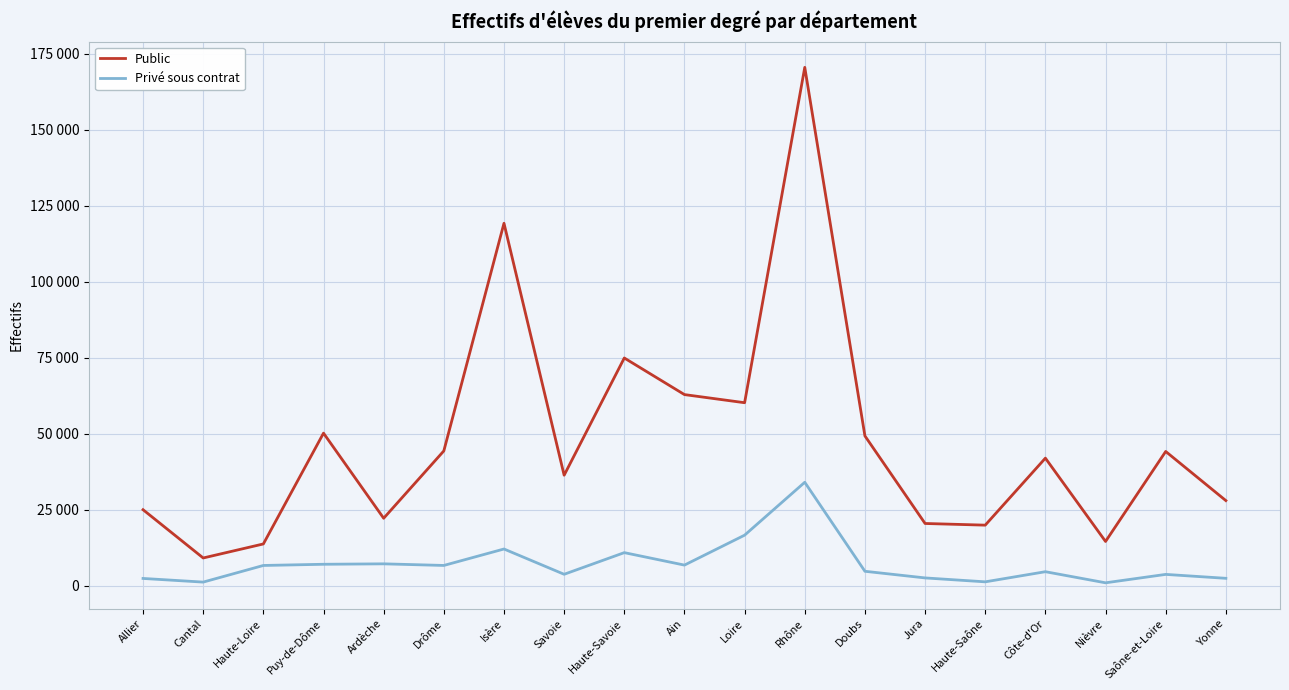

What is the difference between the second highest and minimum values in the Public series?

110007